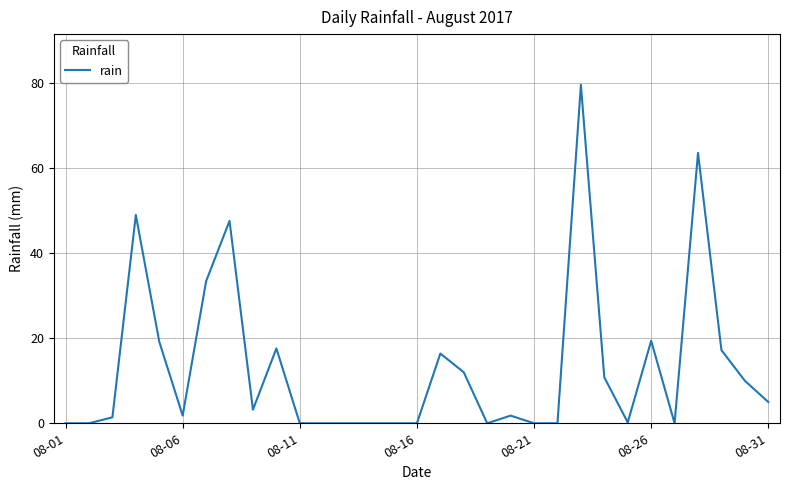

What is the difference between the maximum and minimum values?

79.6